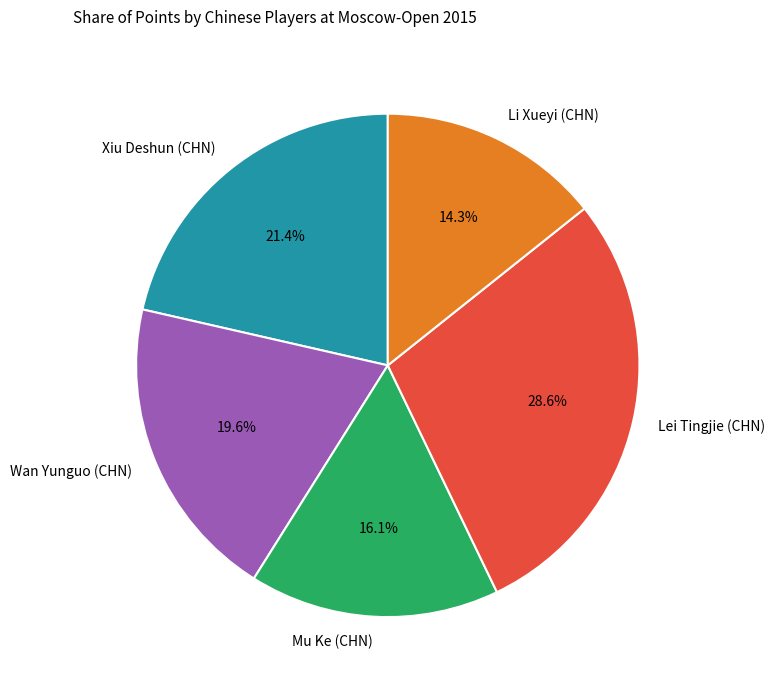

How much of the chart is everything except Mu Ke (CHN)?

83.9%